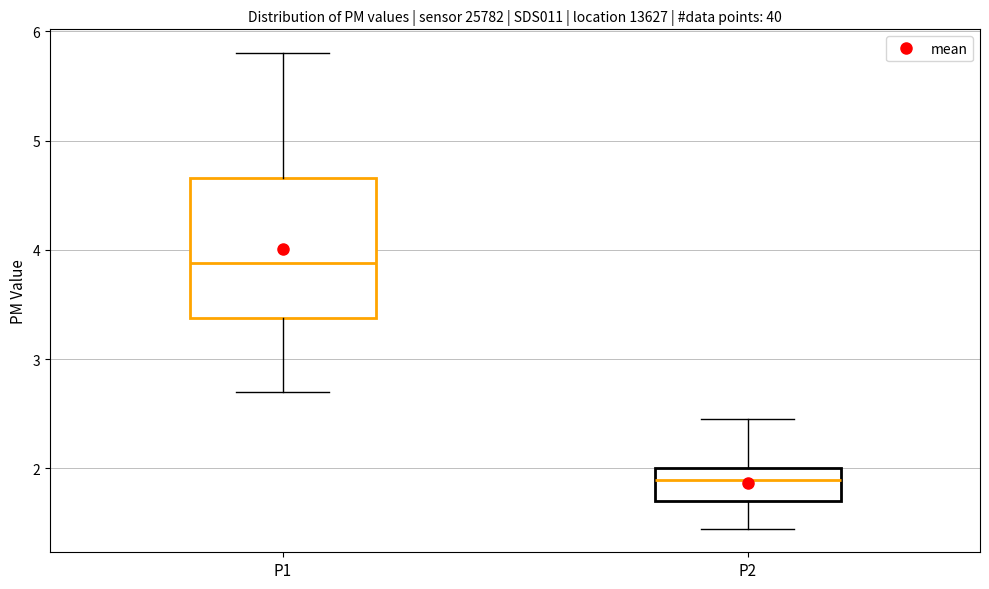

Reading left to right, read every box against the y-axis: the position of its median line, the range the box covers, and the ends of its whiskers. The values are not printed on the chart, so give them approximately, as read against the axis.

P1: median 3.9, box 3.4 to 4.7, whiskers 2.7 to 5.8
P2: median 1.9, box 1.7 to 2.0, whiskers 1.5 to 2.5